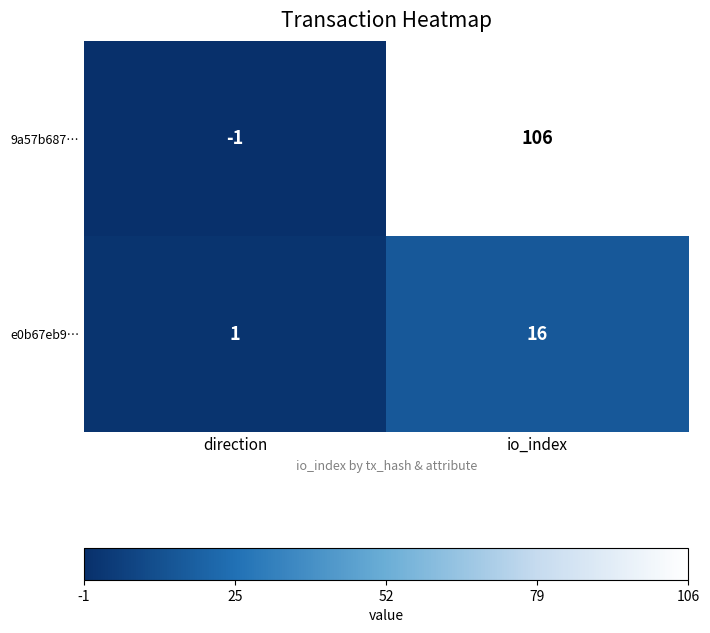

Which series has the largest range (max minus min)?

9a57b687…